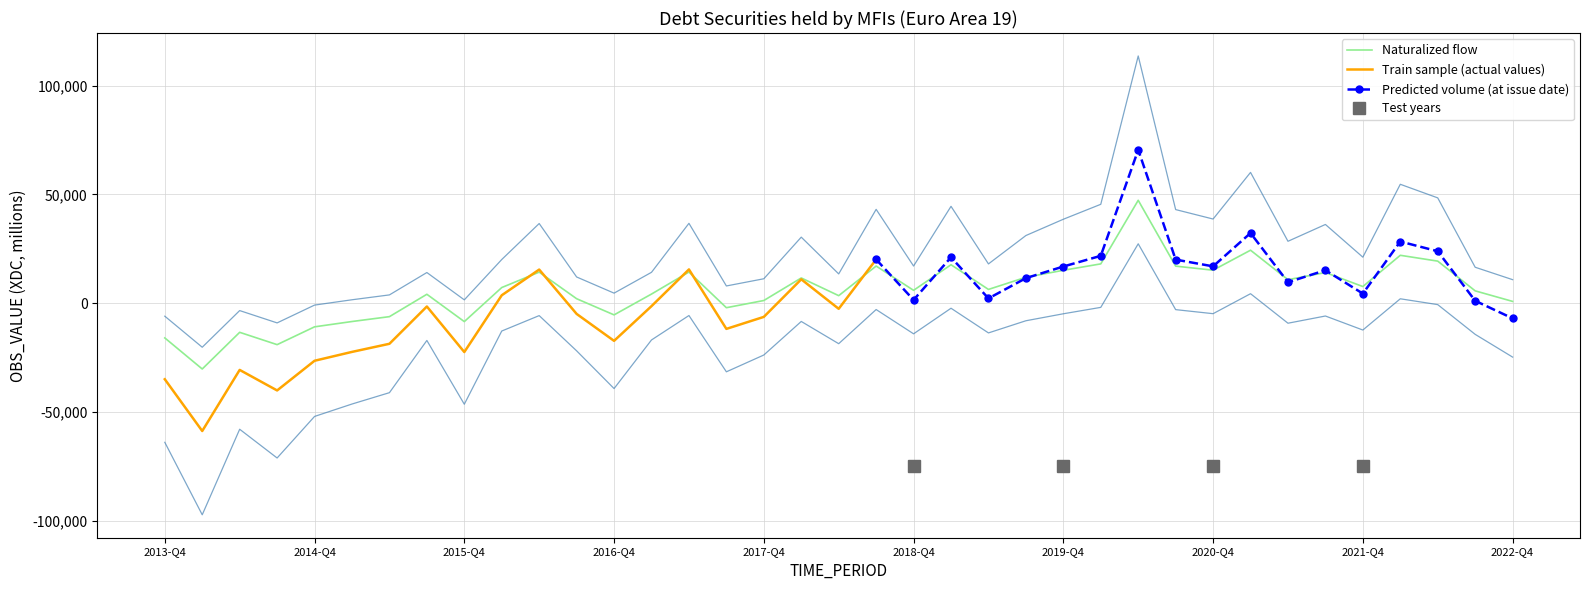

Where is the first local minimum?

2014-Q1